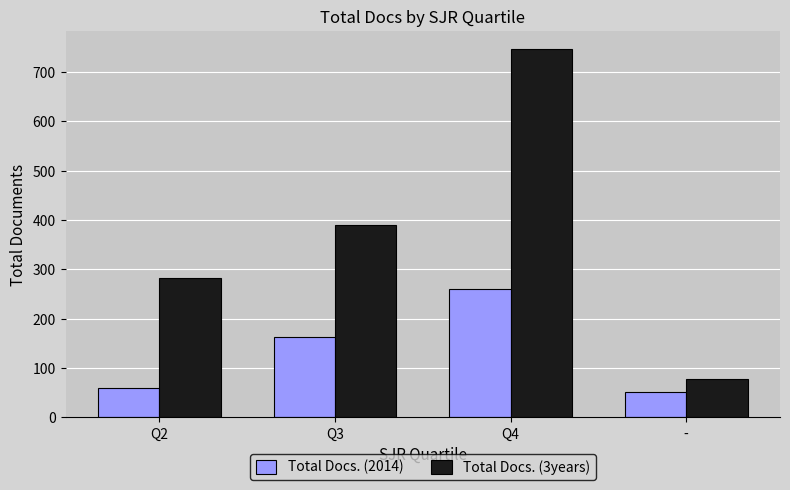

What is the difference between the maximum and minimum values in the Total Docs. (2014) series?

209